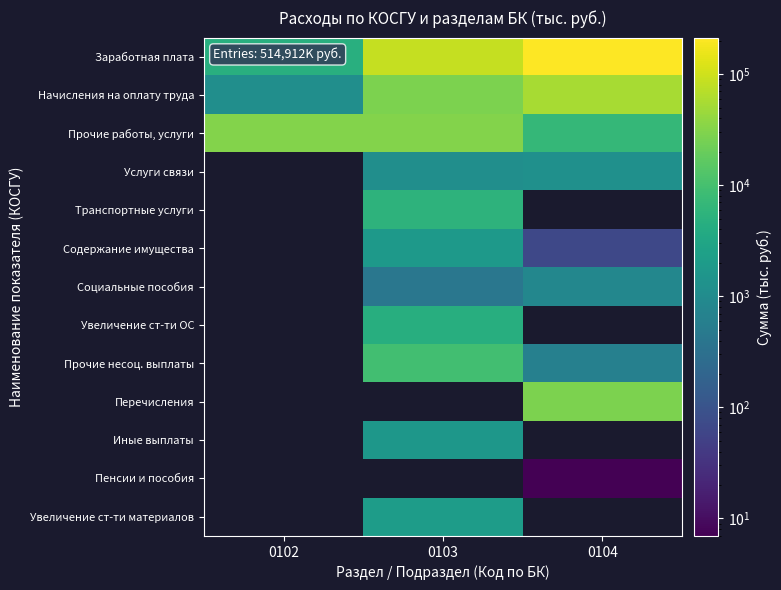

The Начисления на оплату труда series shows 54605.3 at 0104. True or false?

True